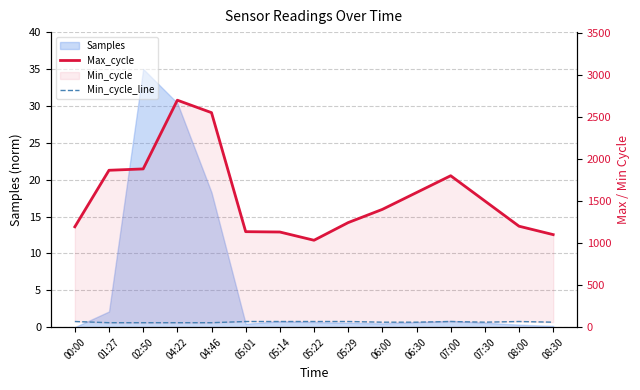

At which category does Max_cycle reach its first local valley?

05:22